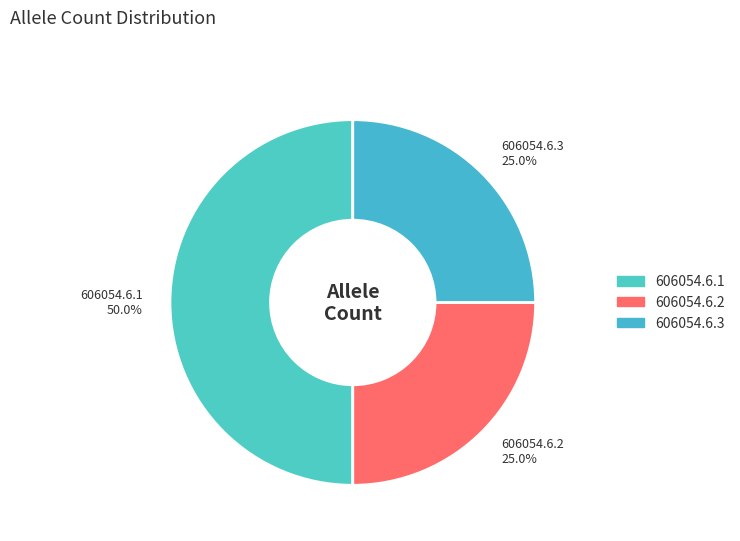

Count the number of slices in the pie.

3